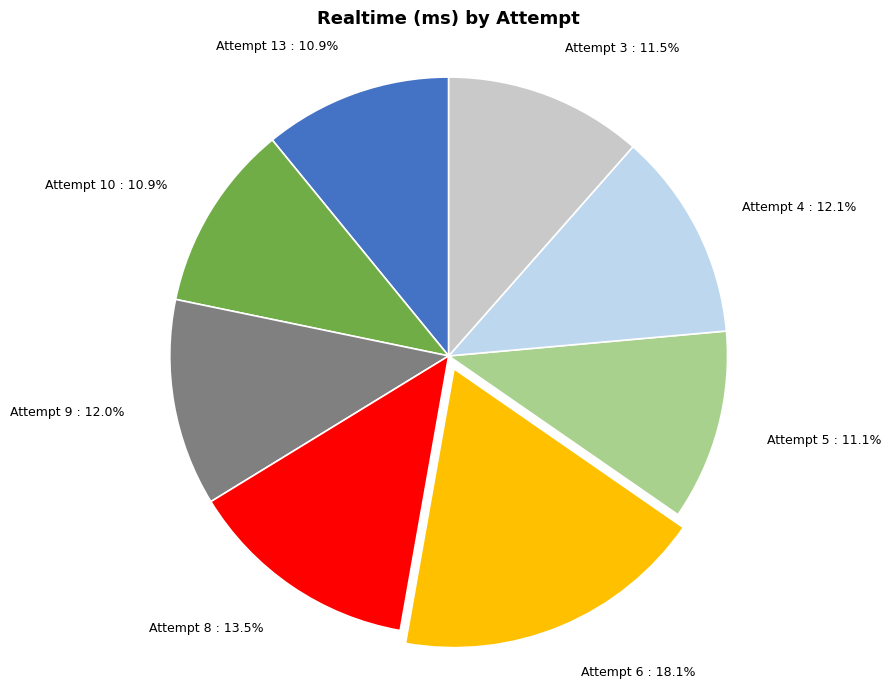

Which slice is the largest?

Attempt 6